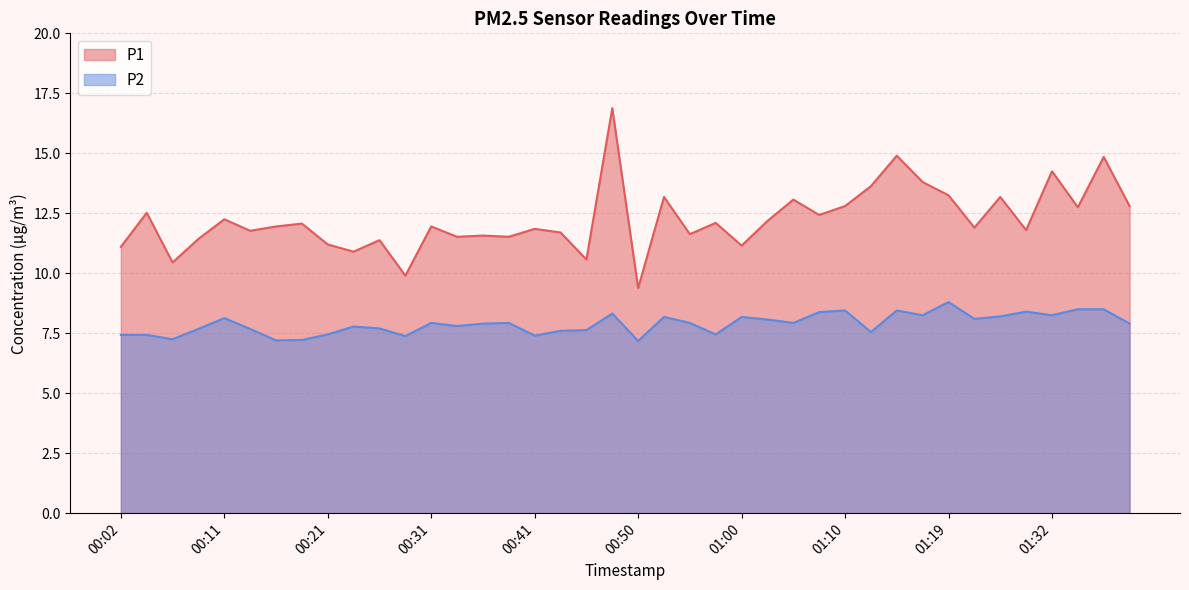

Is it true that P2 equals 7.4 at 00:04?

True